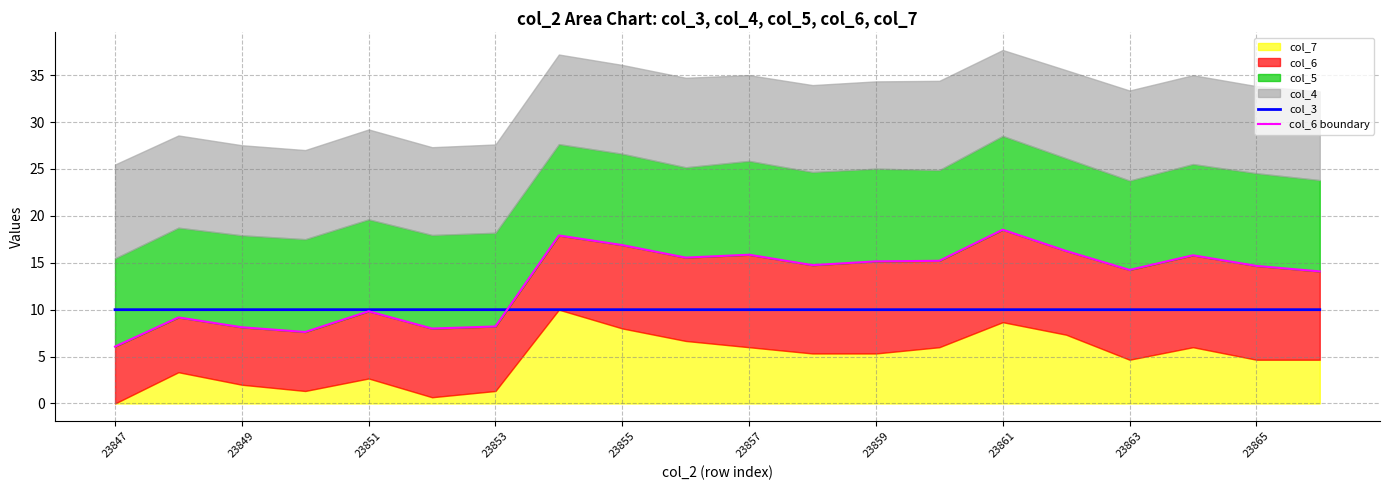

What is the maximum value for col_3?

10.0